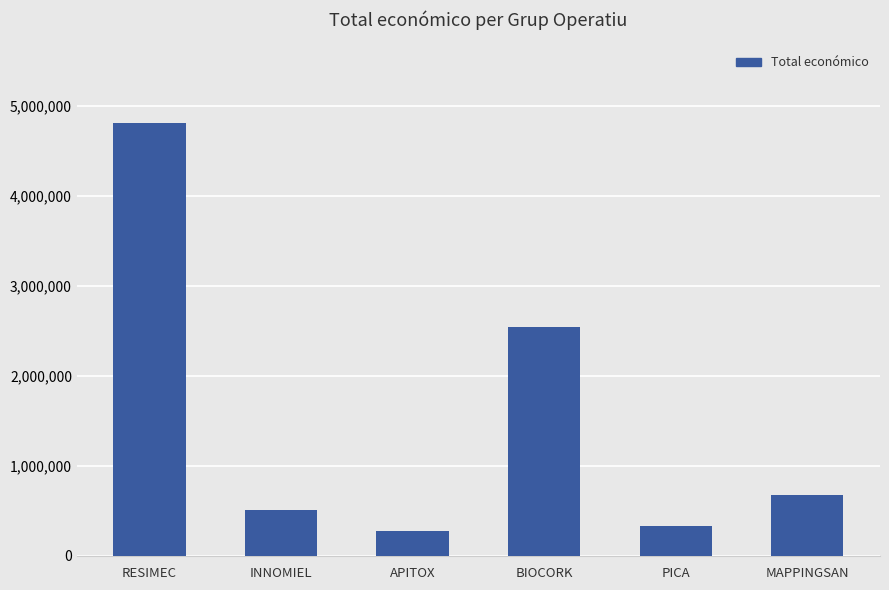

Rank the categories by value from lowest to highest.

APITOX, PICA, INNOMIEL, MAPPINGSAN, BIOCORK, RESIMEC